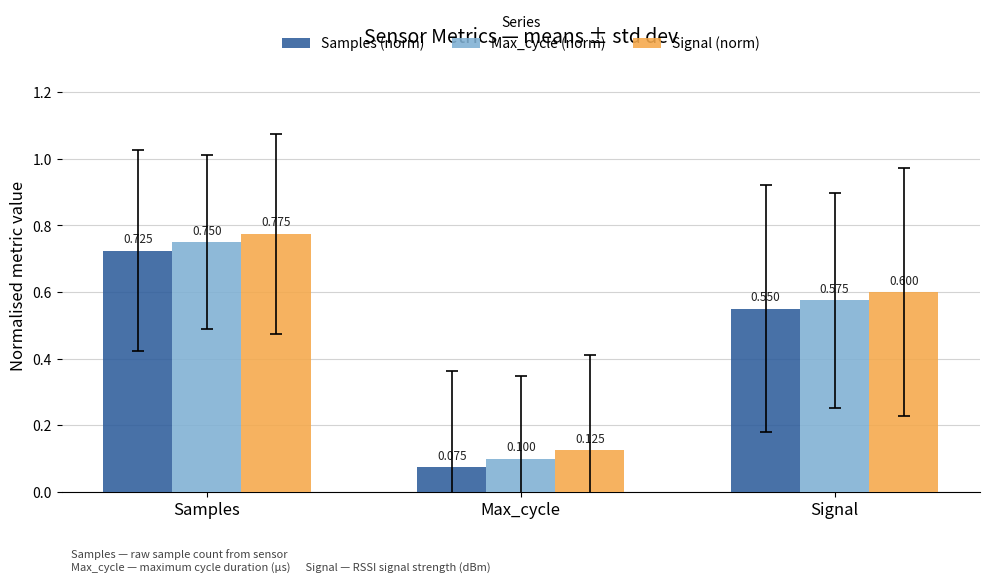

At which category does the chart reach its minimum across all series?

Max_cycle